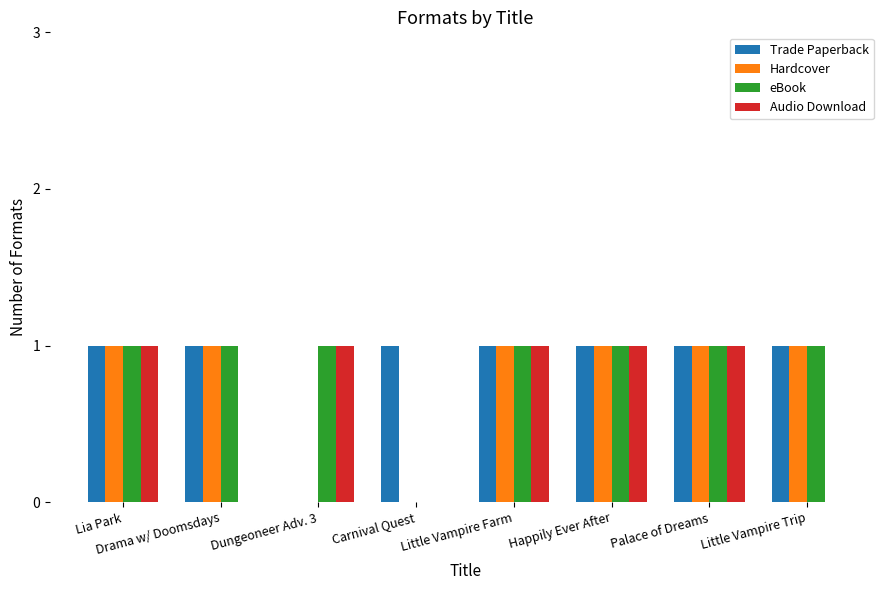

What is the total value across all series at Drama w/ Doomsdays?

3